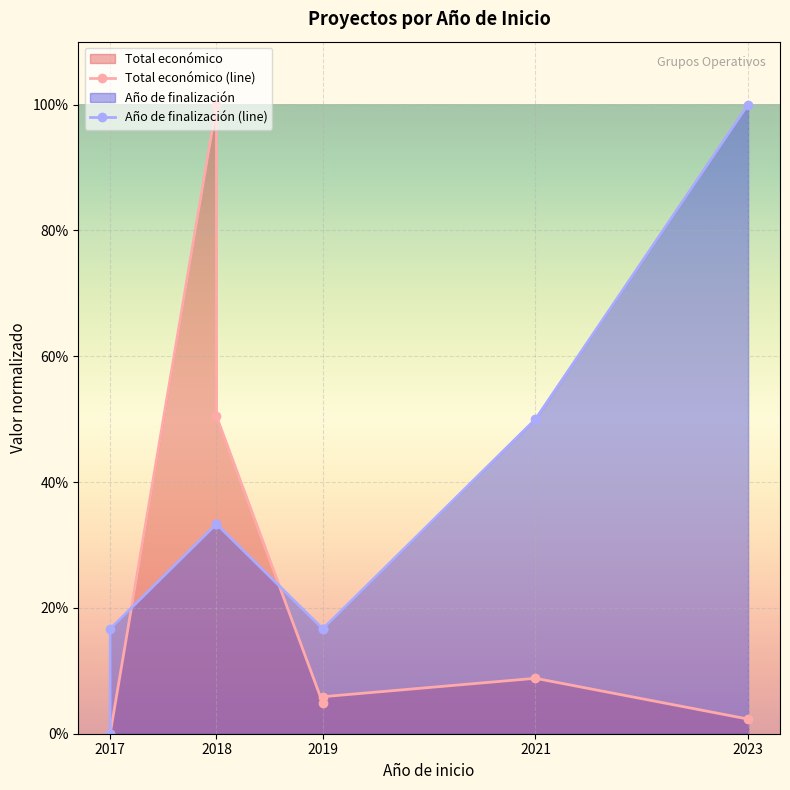

What is the label of the 8th point from the right?

2017